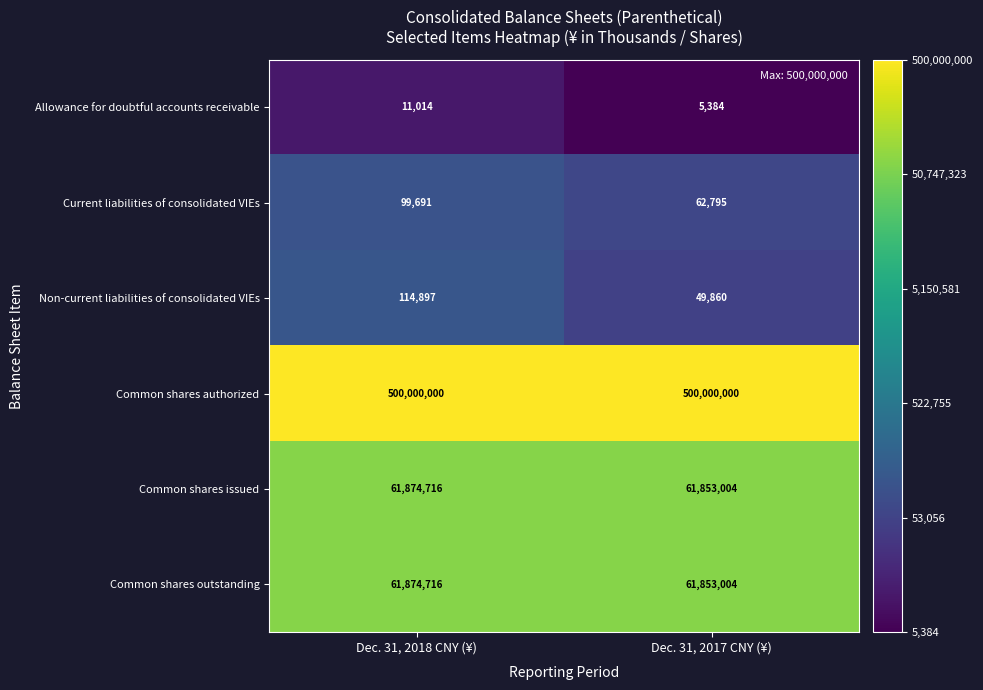

Count the number of categories in the chart.

2